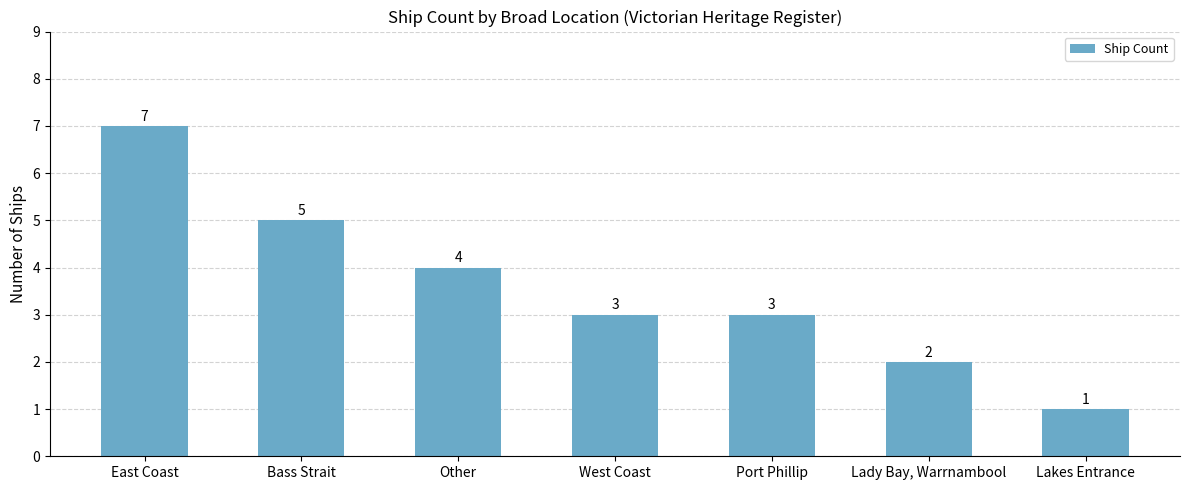

What is the ratio of the value at Other to the value at East Coast?

0.6